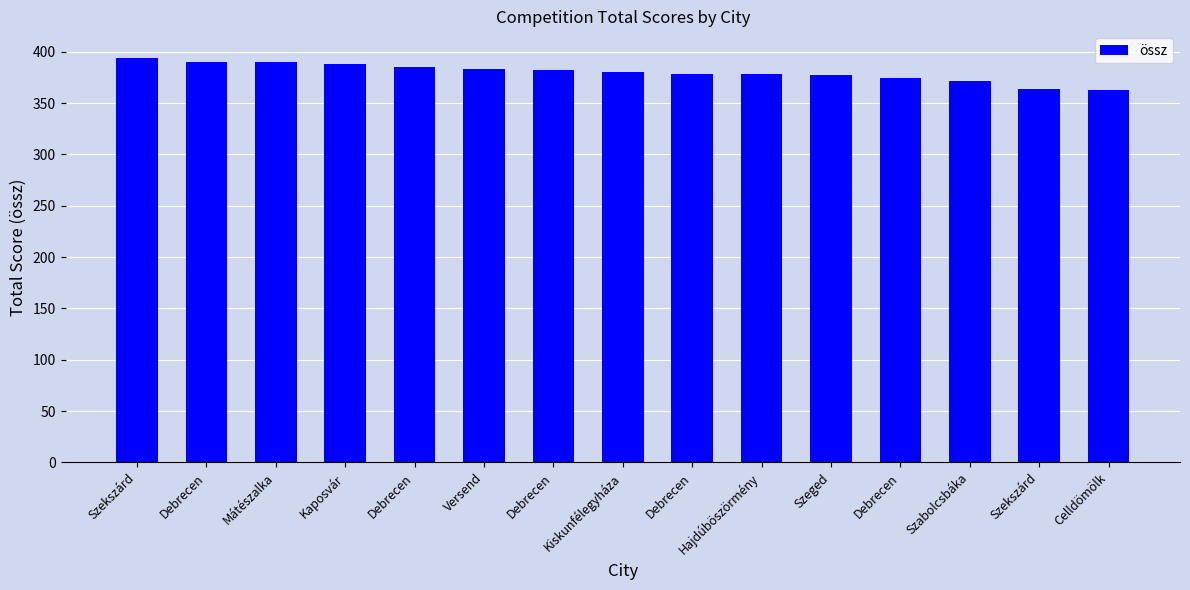

The value at Debrecen is 382.0. True or false?

True